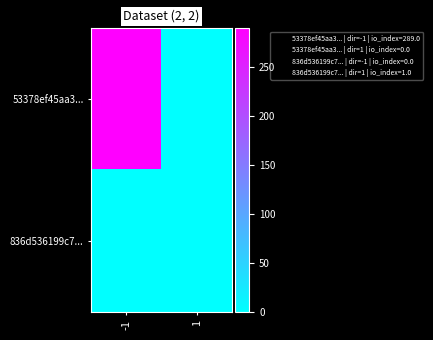

Between -1 and 1, which series saw the biggest shift?

53378ef45aa3...